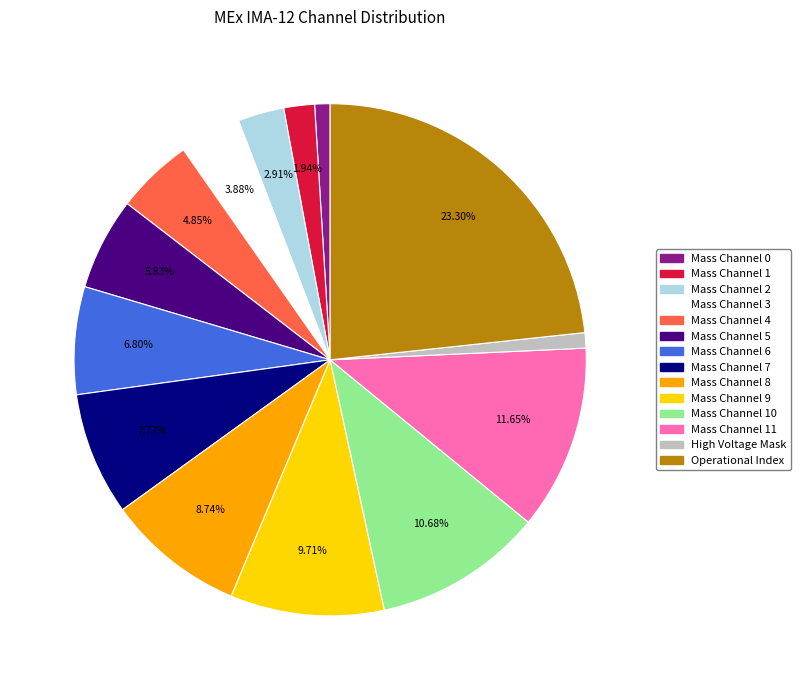

Does any single category account for the majority?

No